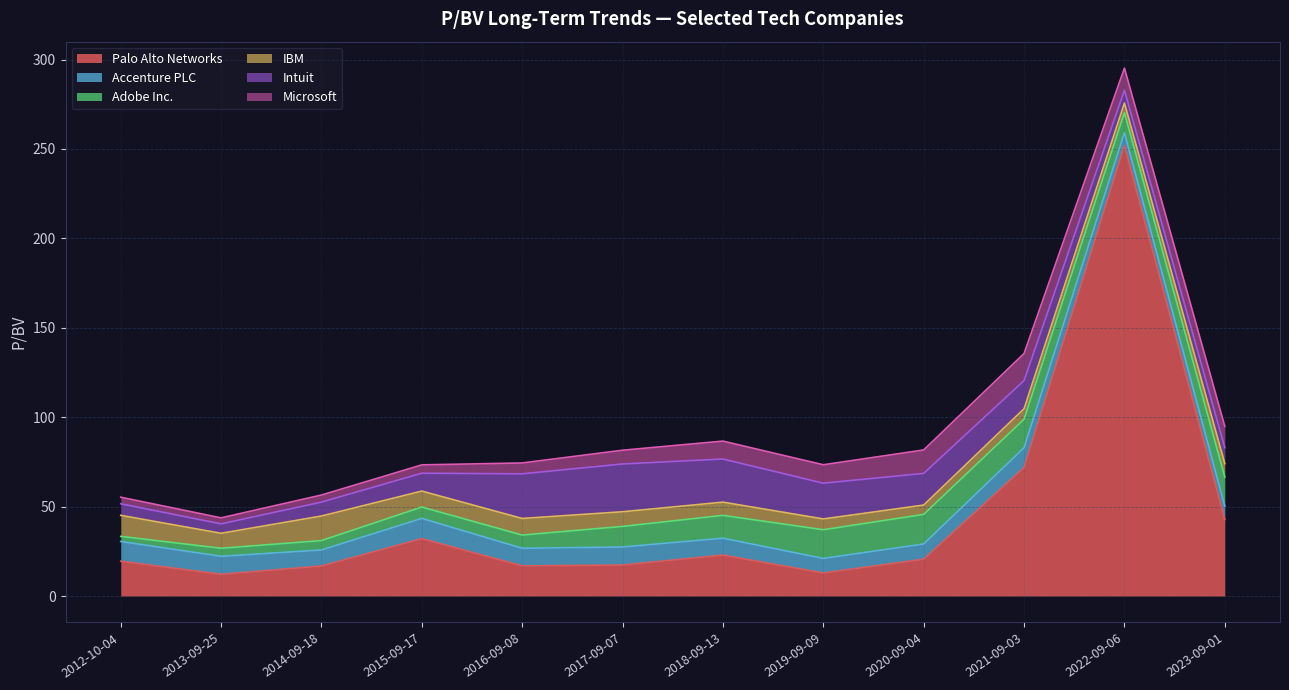

Where is Intuit nearest to the value 16?

2021-09-03